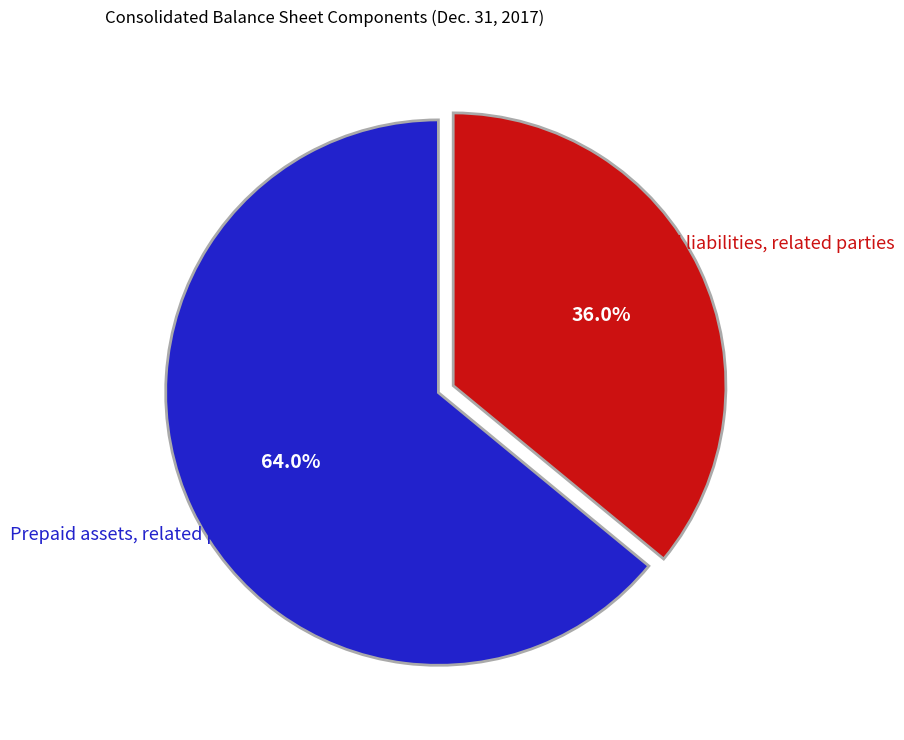

To the nearest percent, what percentage of the pie is Prepaid assets, related parties?

64%